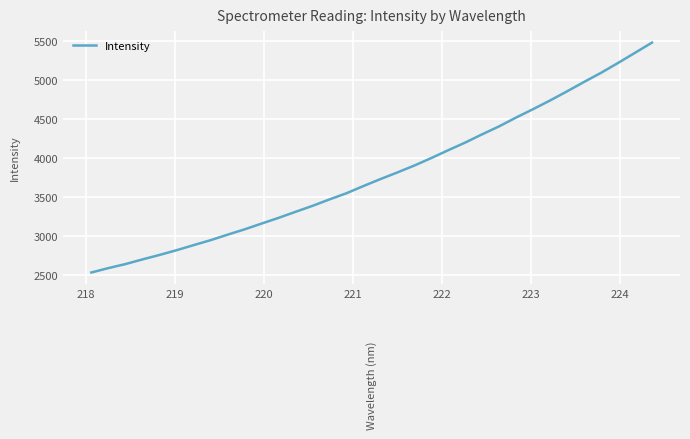

What is the smallest value displayed?

2534.2